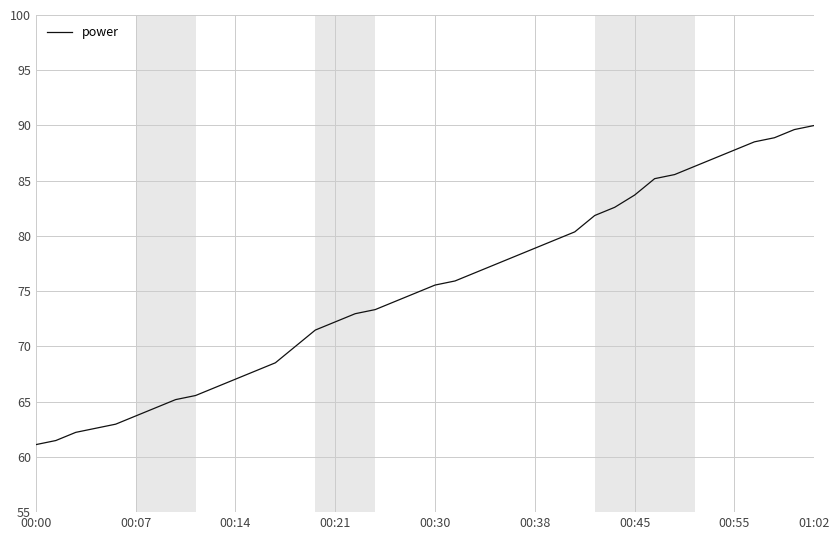

What is the difference between the maximum and minimum values?

28.9